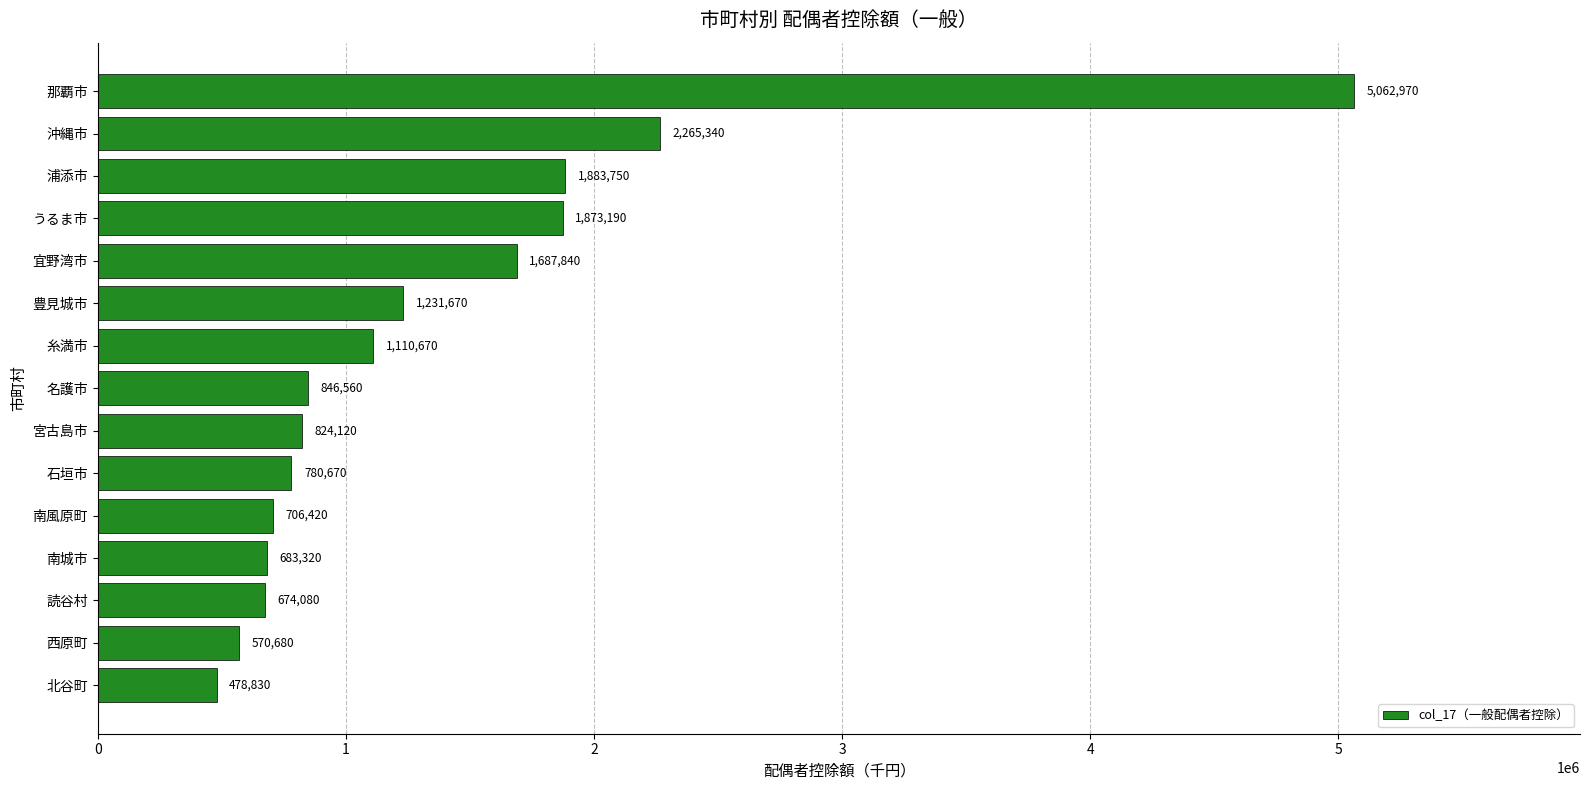

The chart shows a value of 1231670 at 豊見城市. True or false?

True